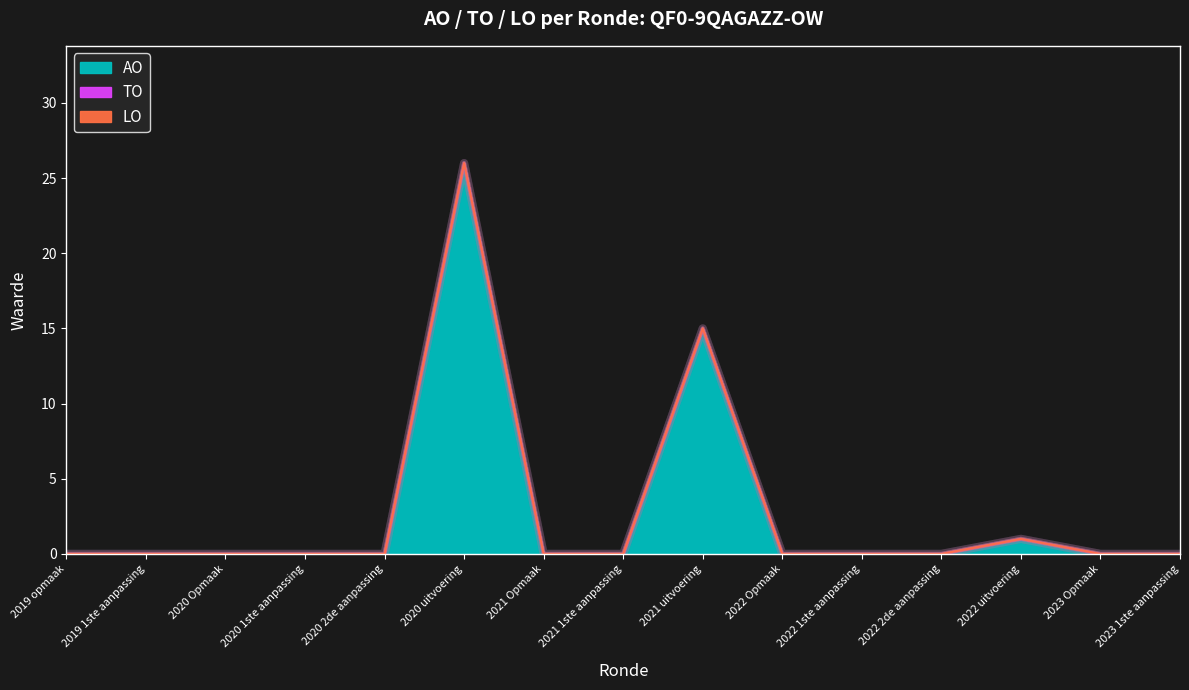

True or false: TO and LO intersect in this chart.

False